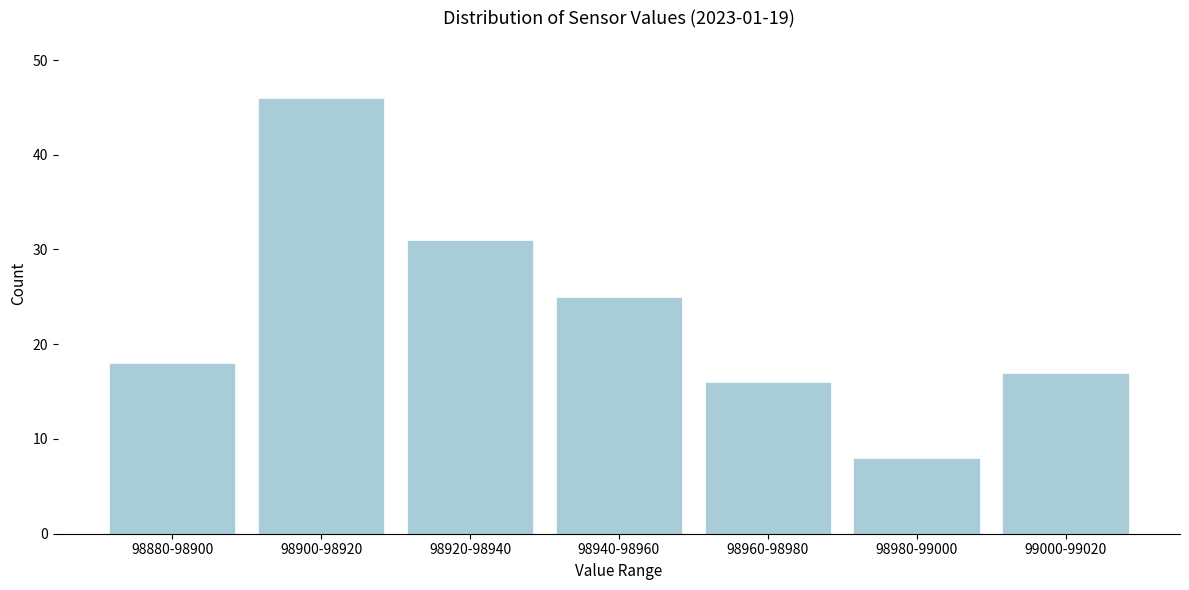

Reading left to right, extract all data points from this chart.

98880-98900=18	98900-98920=46	98920-98940=31	98940-98960=25	98960-98980=16	98980-99000=8	99000-99020=17